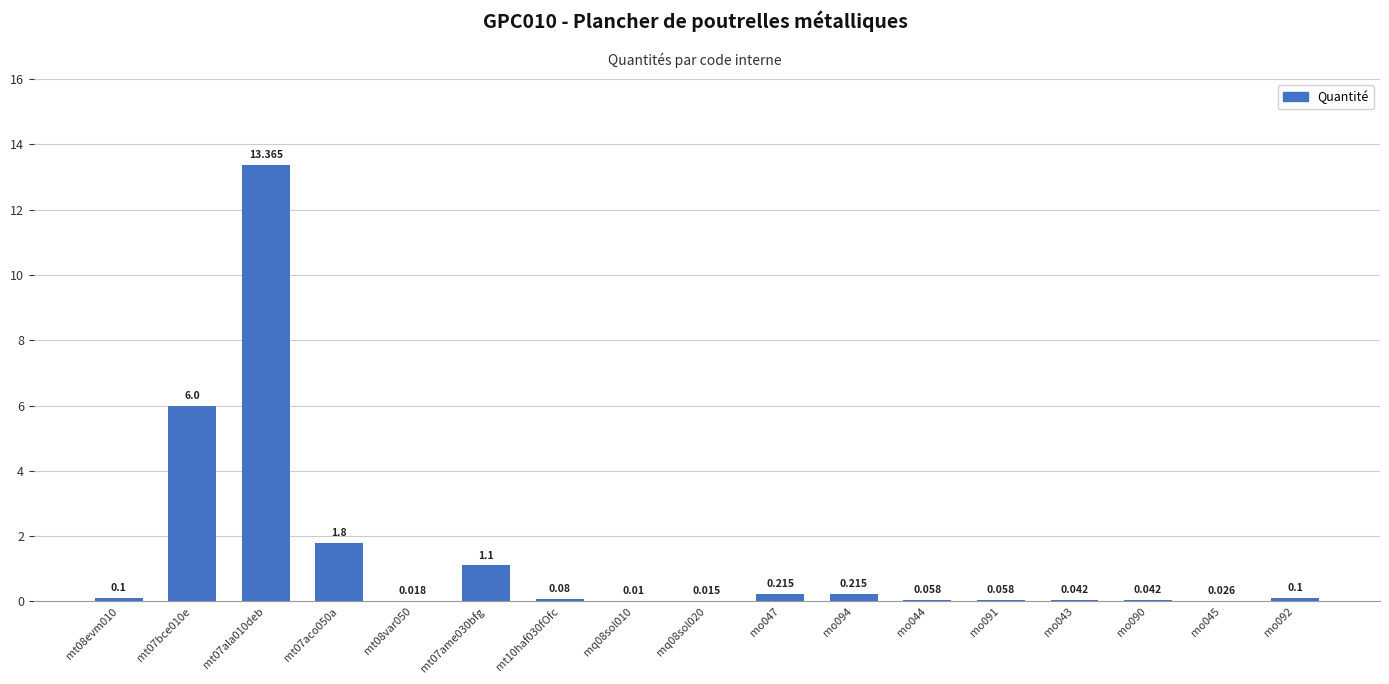

How many categories are shown in the chart?

17